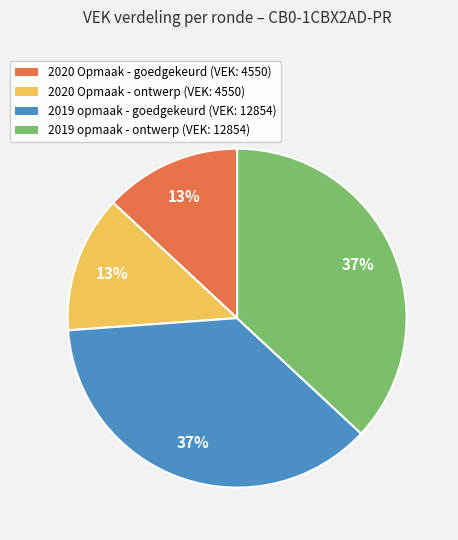

What percentage is the 2020 Opmaak - ontwerp slice, to the nearest percent?

13%